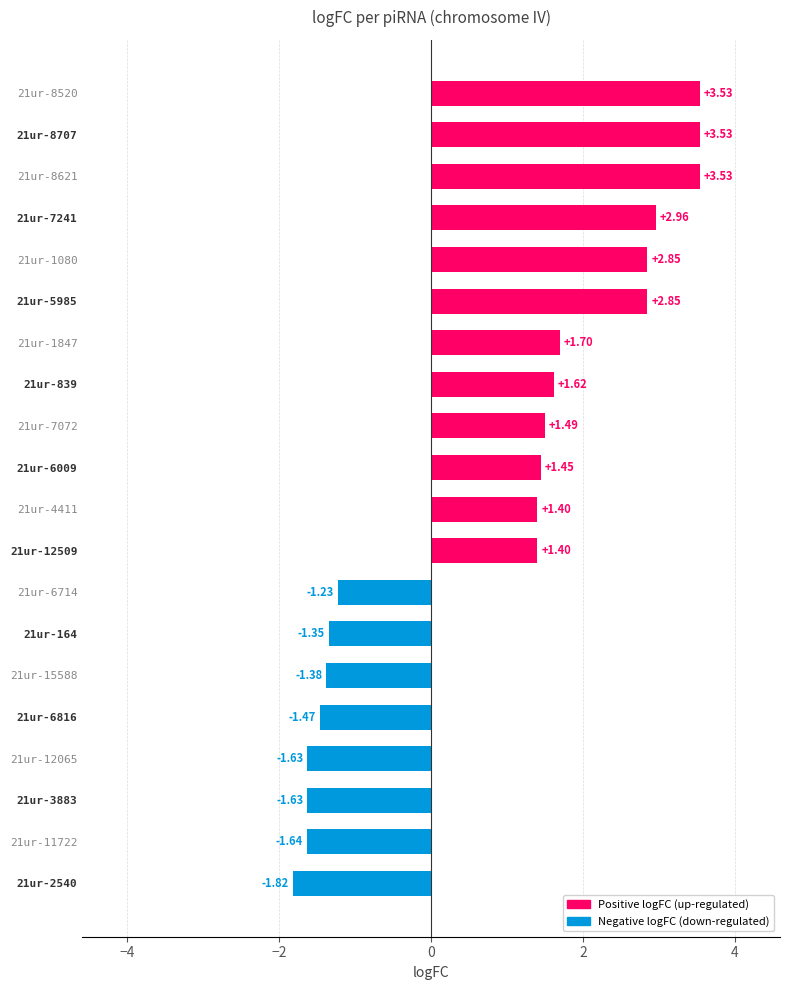

What is the difference between the second highest and minimum values?

5.4